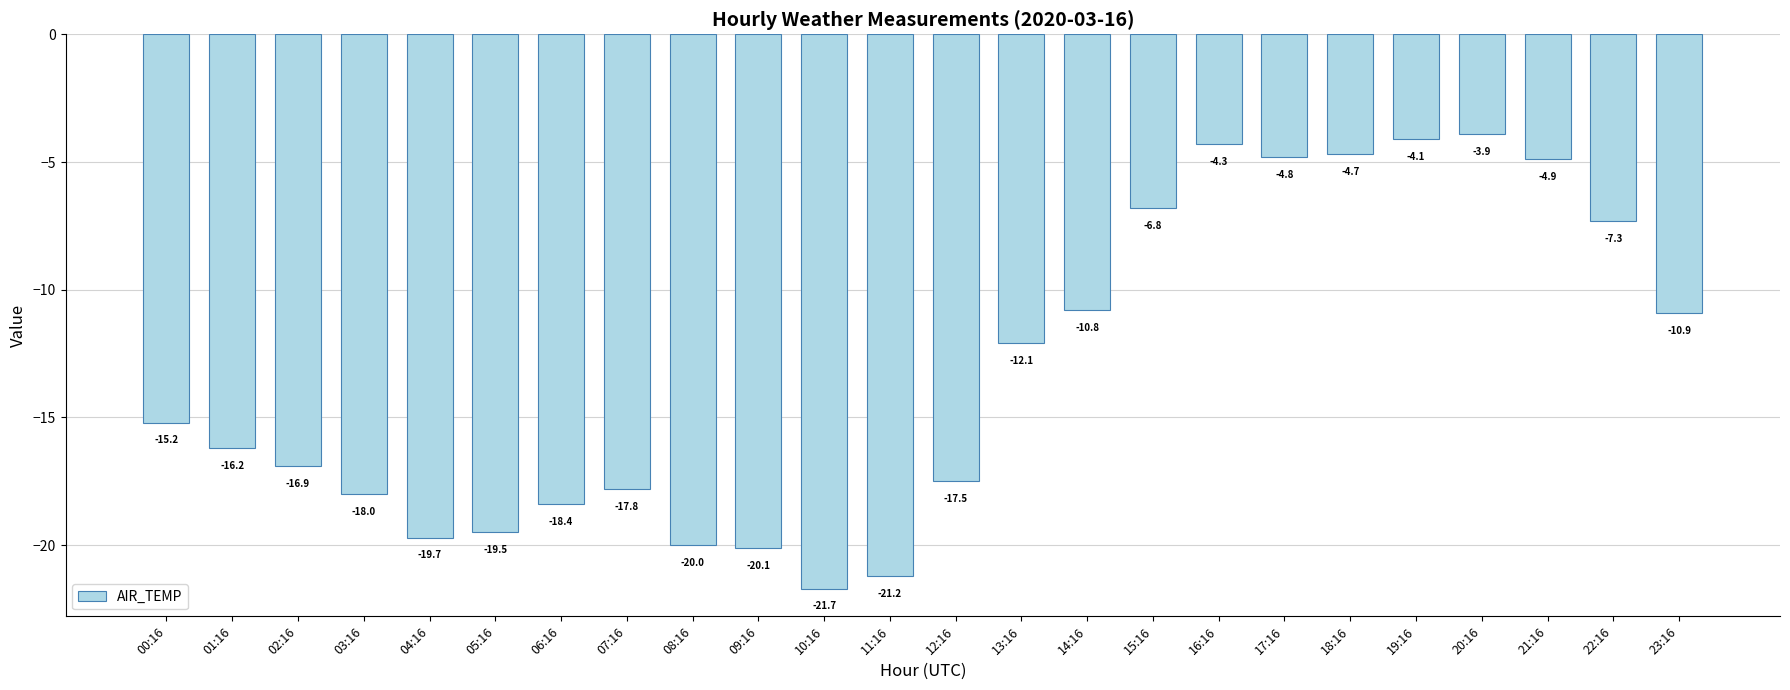

Which label corresponds to the smallest value in the chart?

10:16